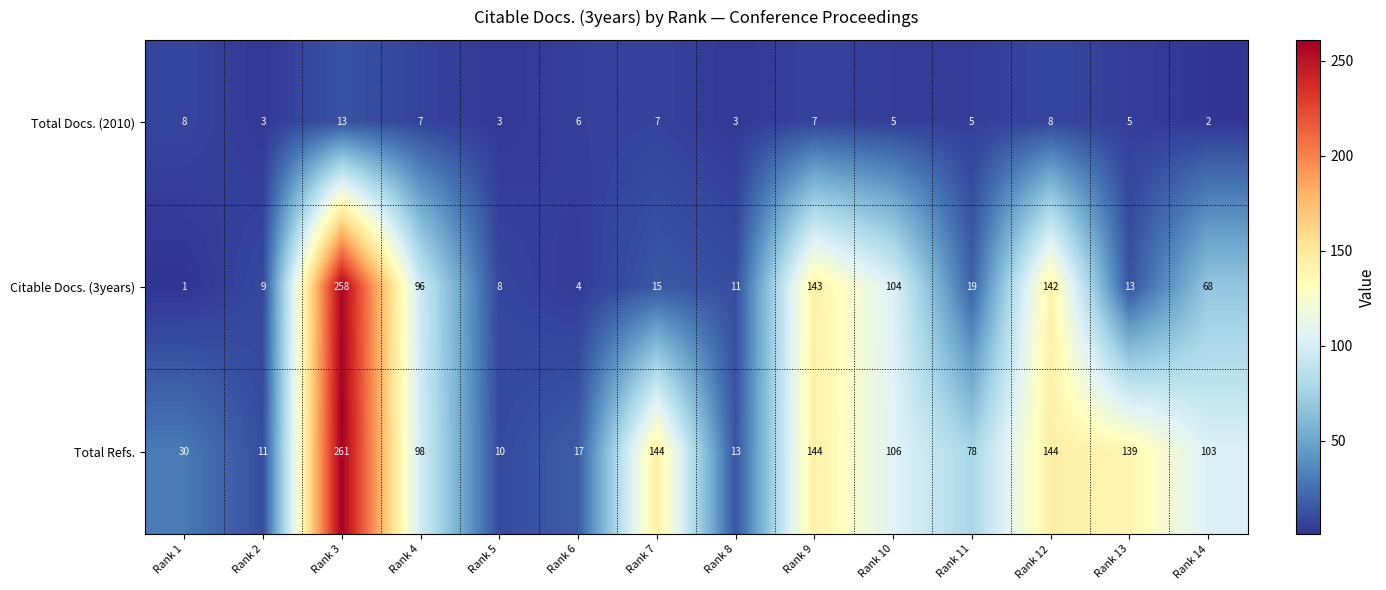

At which category does the chart reach its minimum across all series?

Rank 1